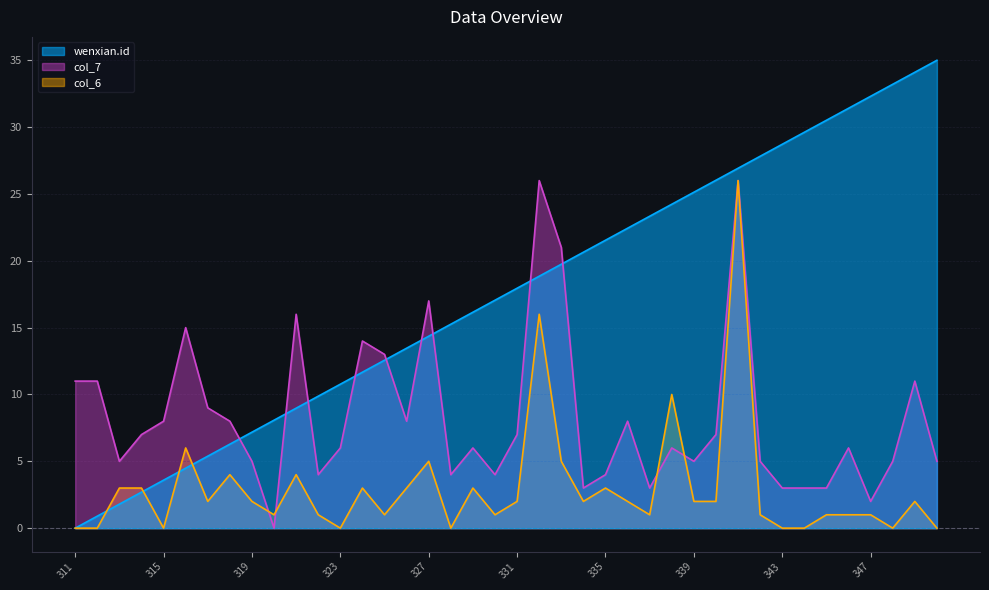

Which has a higher value, 350 or 342?

350